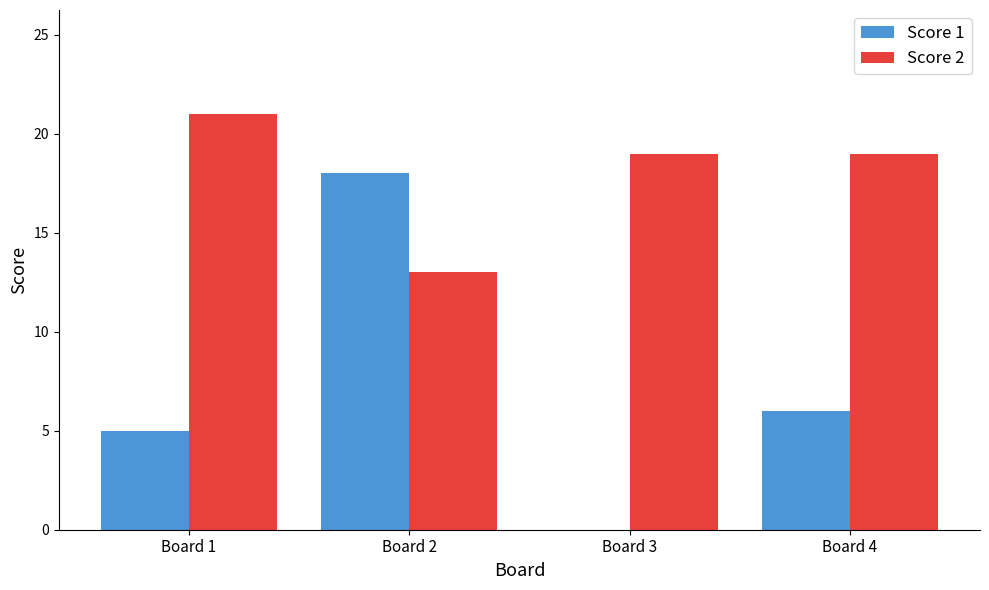

Which series changed the most between Board 2 and Board 3?

Score 1